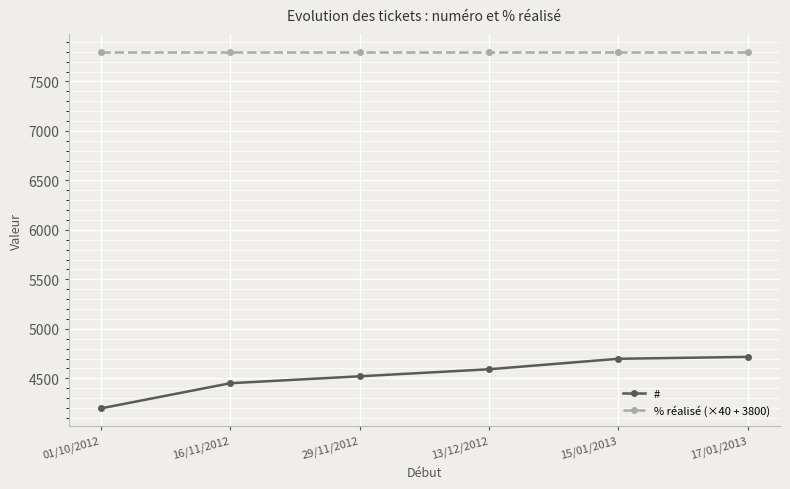

Is it true that # equals 4197 at 01/10/2012?

True